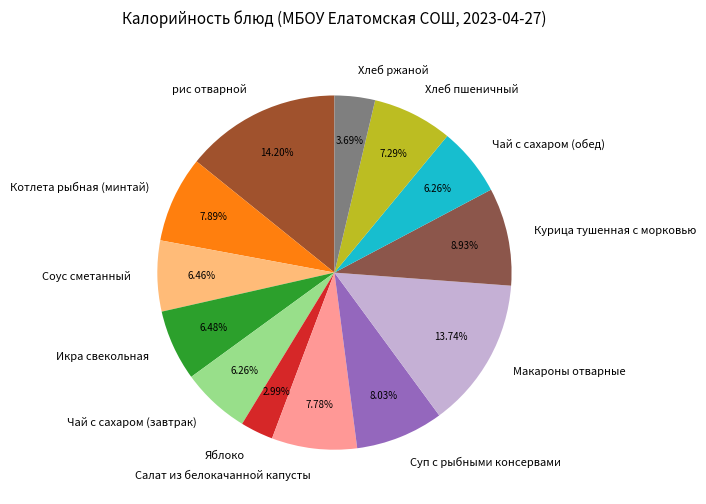

To the nearest percent, what portion does Соус сметанный represent?

6%